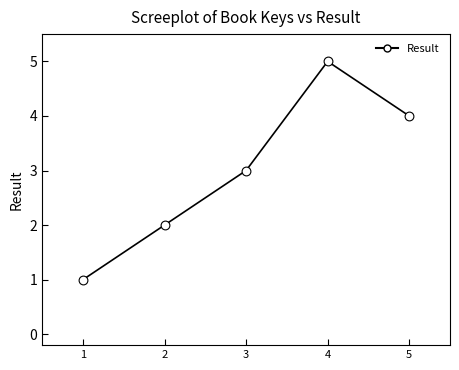

What is the range of Y values (max minus min)?

4